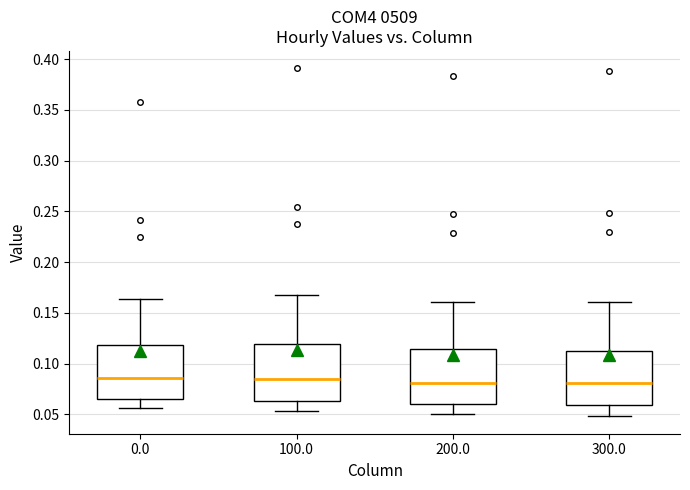

Where does the upper whisker of the box at x = 0.0 end on the y-axis? The values are not printed on the chart, so give them approximately, as read against the axis.

0.165